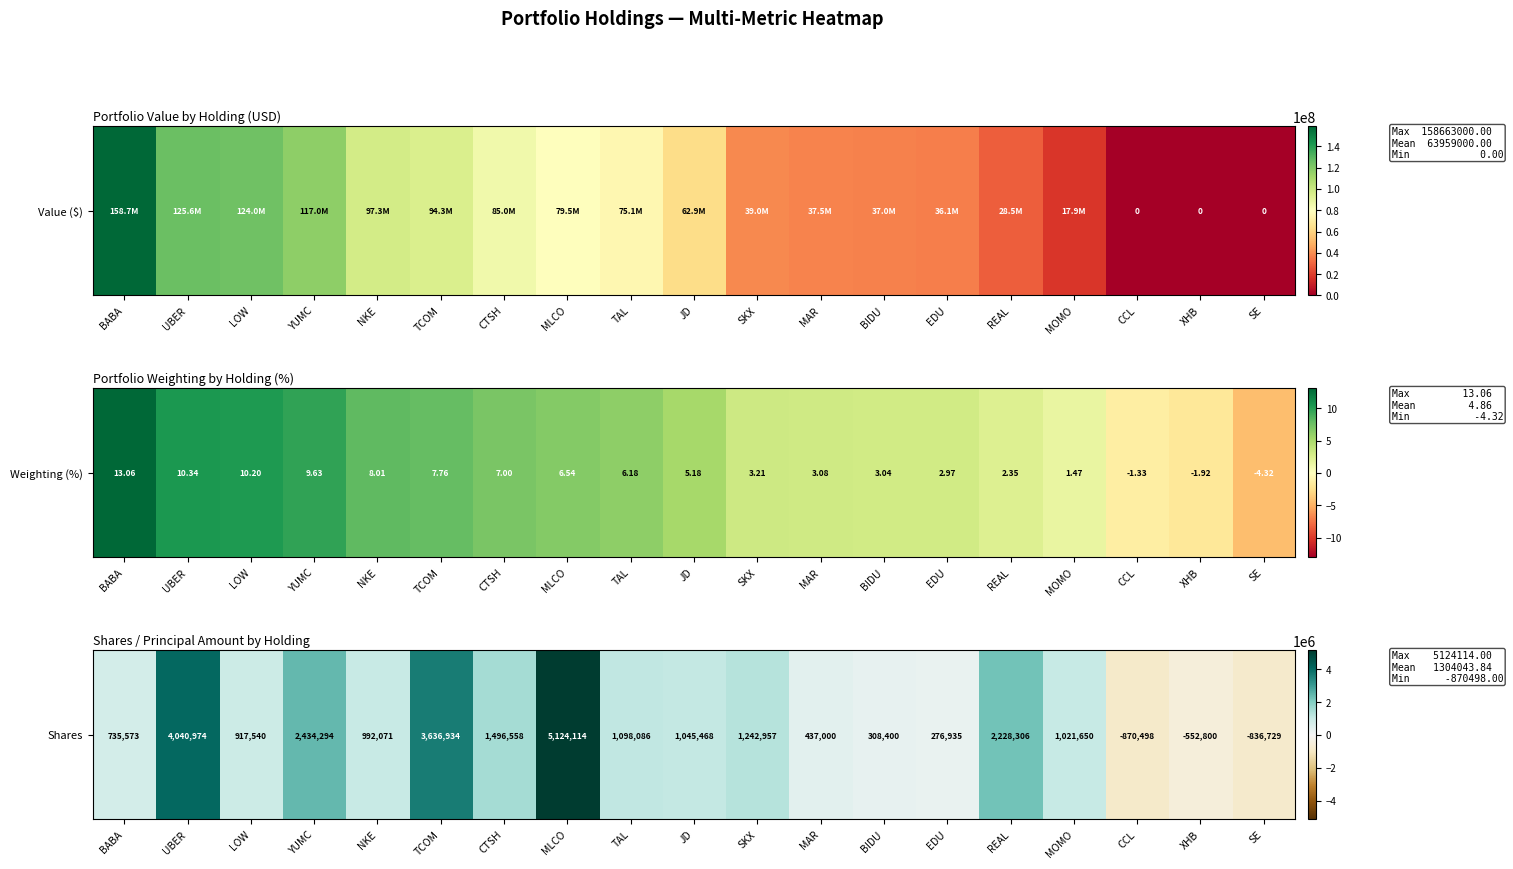

Which has a higher value, BABA or CCL?

BABA